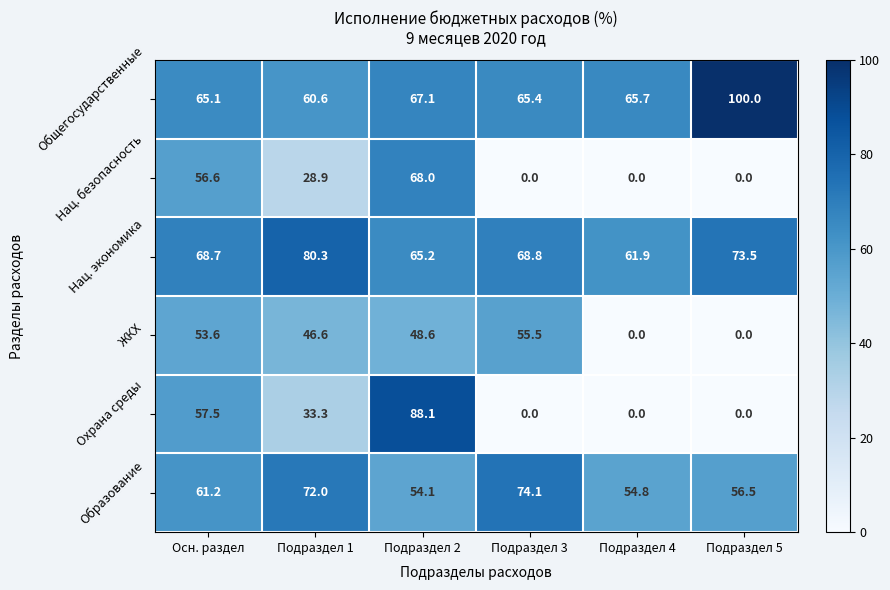

At which category is the sum across all series the highest?

Подраздел 2